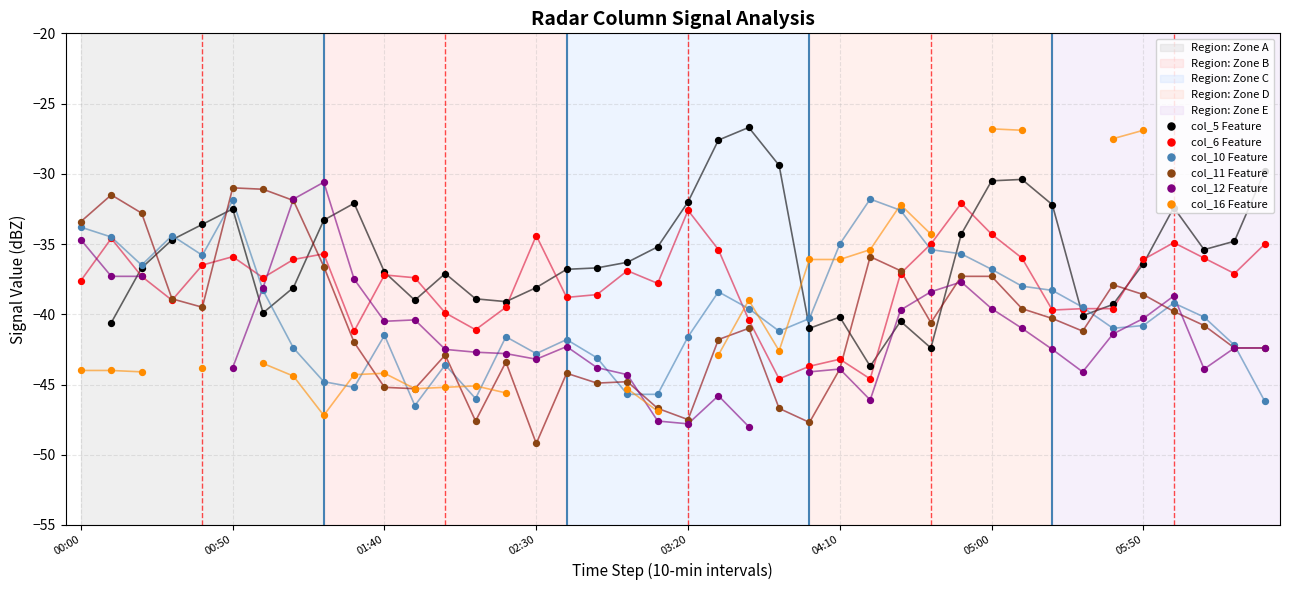

What is the total value across all series at 18?

-253.3